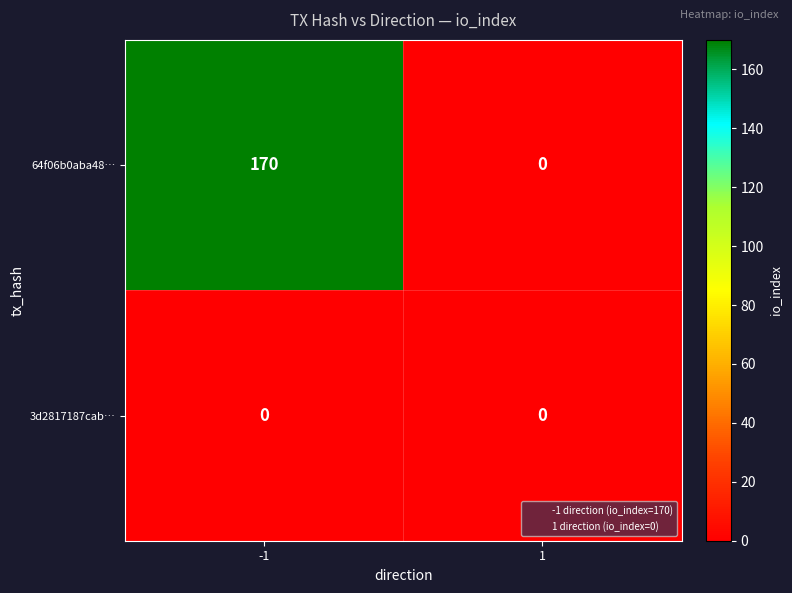

What is the greatest value displayed?

170